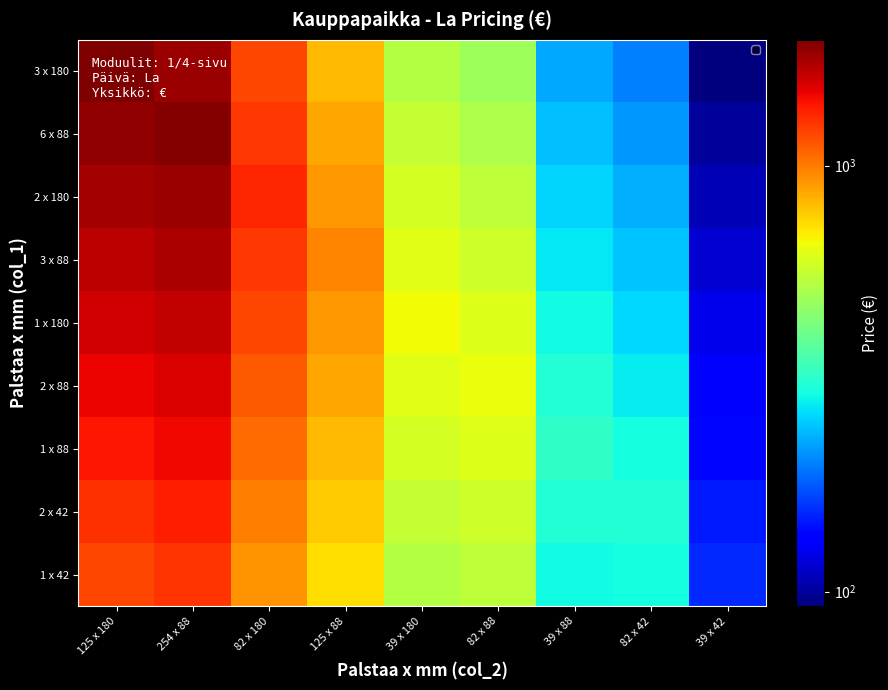

Reading right to left, what are all the values shown in this chart?

3 x 180: 39 x 42=92.4	82 x 42=199.5	39 x 88=225.4	82 x 88=483.0	39 x 180=527.2	125 x 88=821.1	82 x 180=1186.2	254 x 88=1835.4	125 x 180=1975.0
6 x 88: 39 x 42=100.1	82 x 42=214.9	39 x 88=241.5	82 x 88=515.2	39 x 180=560.1	125 x 88=869.4	82 x 180=1252.1	254 x 88=1932.0	125 x 180=1876.2
2 x 180: 39 x 42=107.8	82 x 42=230.2	39 x 88=257.6	82 x 88=547.4	39 x 180=593.1	125 x 88=917.7	82 x 180=1318.0	254 x 88=1835.4	125 x 180=1777.5
3 x 88: 39 x 42=115.5	82 x 42=245.6	39 x 88=273.7	82 x 88=579.6	39 x 180=626.0	125 x 88=966.0	82 x 180=1252.1	254 x 88=1738.8	125 x 180=1678.8
1 x 180: 39 x 42=123.2	82 x 42=260.9	39 x 88=289.8	82 x 88=611.8	39 x 180=659.0	125 x 88=917.7	82 x 180=1186.2	254 x 88=1642.2	125 x 180=1580.0
2 x 88: 39 x 42=130.9	82 x 42=276.3	39 x 88=305.9	82 x 88=644.0	39 x 180=626.0	125 x 88=869.4	82 x 180=1120.3	254 x 88=1545.6	125 x 180=1481.2
1 x 88: 39 x 42=138.6	82 x 42=291.6	39 x 88=322.0	82 x 88=611.8	39 x 180=593.1	125 x 88=821.1	82 x 180=1054.4	254 x 88=1449.0	125 x 180=1382.5
2 x 42: 39 x 42=146.3	82 x 42=307.0	39 x 88=305.9	82 x 88=579.6	39 x 180=560.1	125 x 88=772.8	82 x 180=988.5	254 x 88=1352.4	125 x 180=1283.7
1 x 42: 39 x 42=154.0	82 x 42=291.6	39 x 88=289.8	82 x 88=547.4	39 x 180=527.2	125 x 88=724.5	82 x 180=922.6	254 x 88=1255.8	125 x 180=1185.0